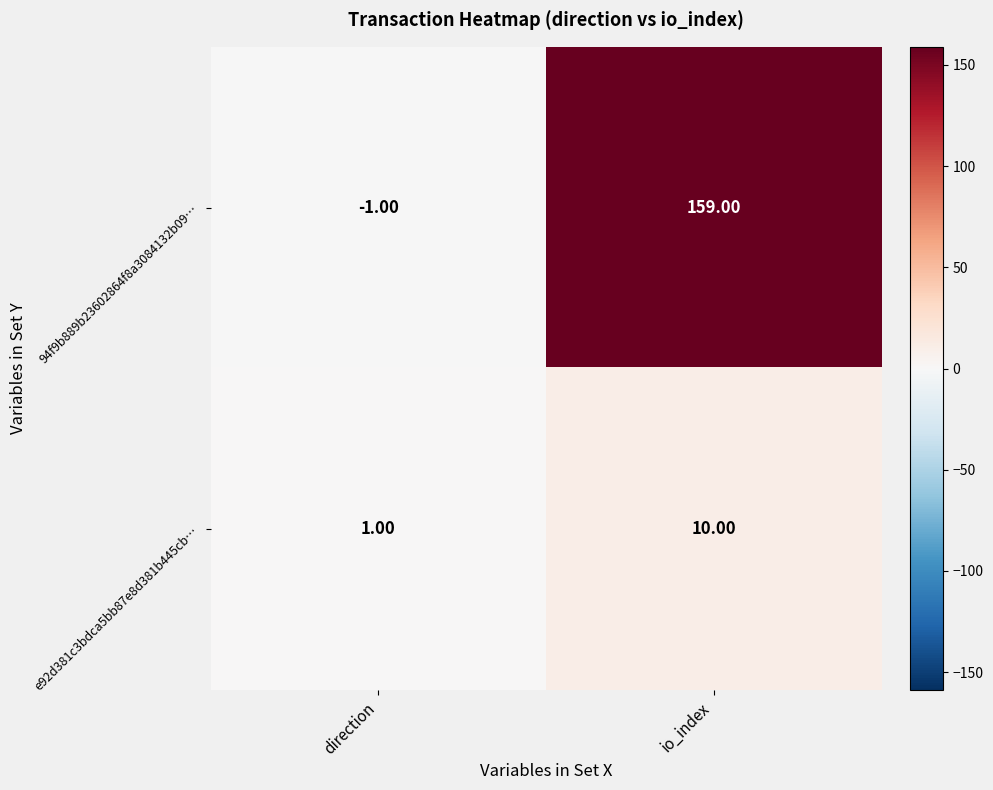

Which series has the largest range (max minus min)?

94f9b889b23602864f8a3084132b09…